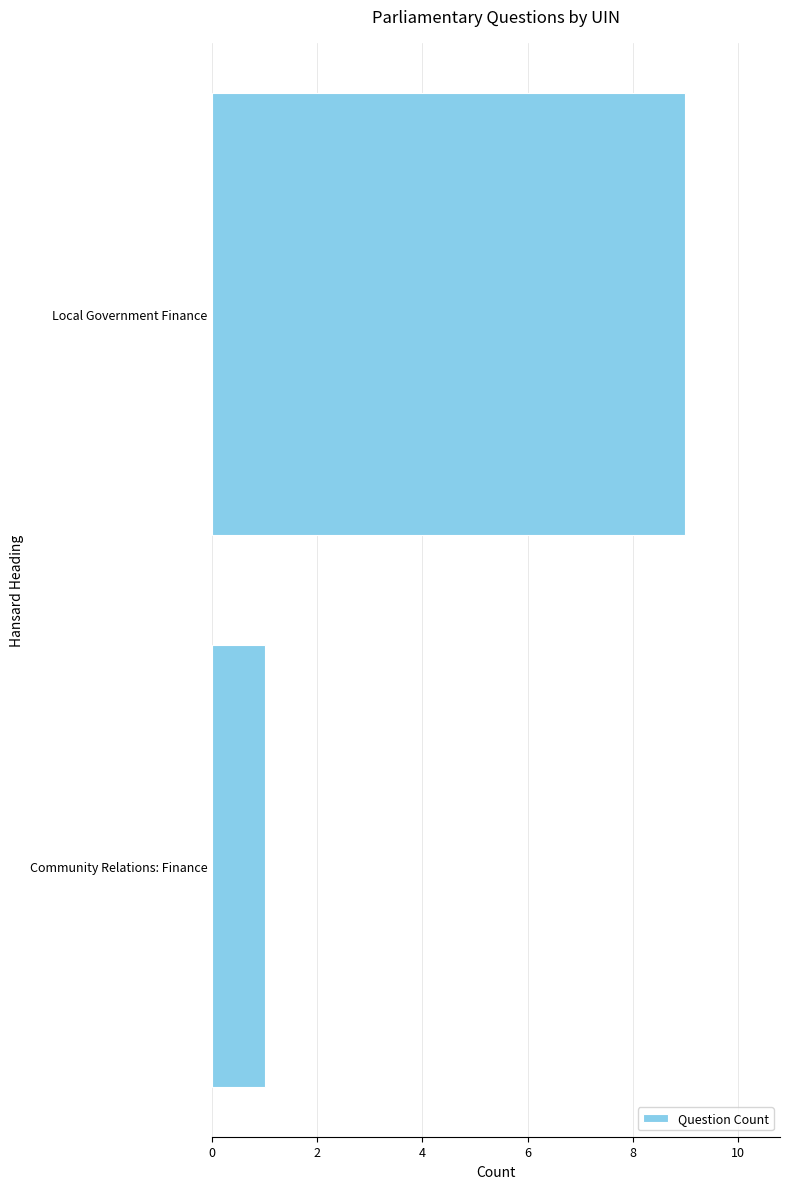

The chart shows a value of 15 at Local Government Finance. True or false?

False